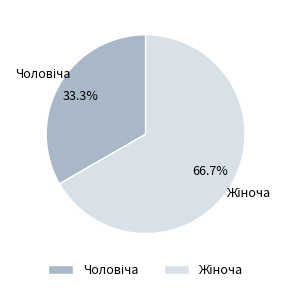

Is there any slice that represents more than half of the pie?

Yes